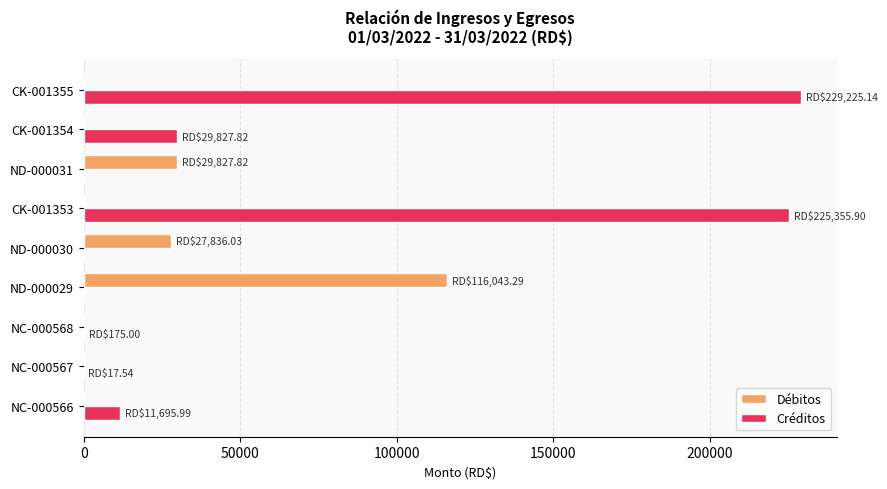

What is the sum of the Débitos values at CK-001354 and ND-000031?

29827.8